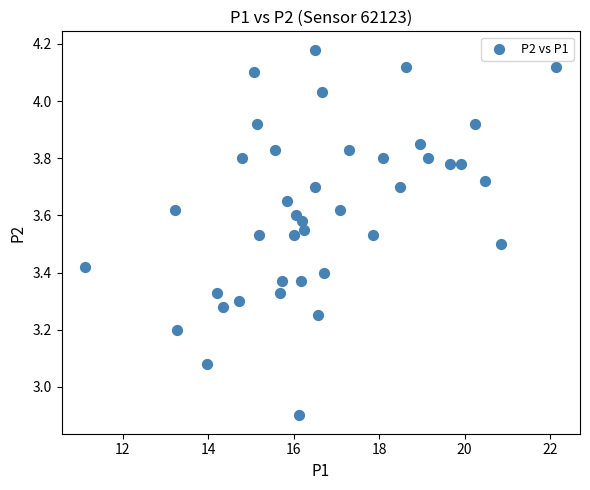

What is the range of X values (max minus min)?

11.0